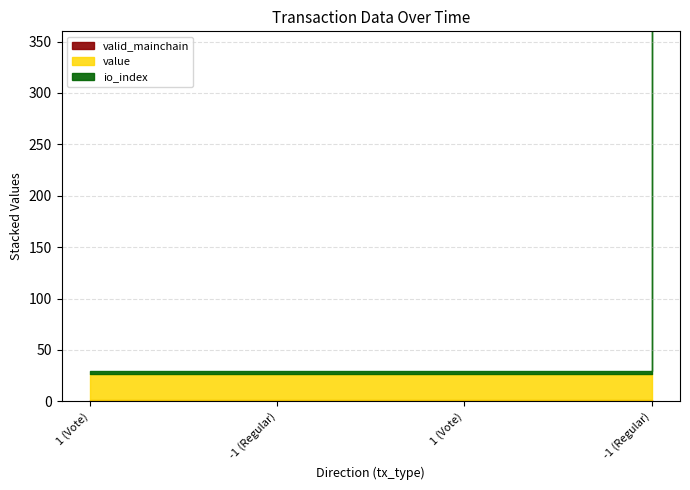

Count the number of categories in the chart.

4